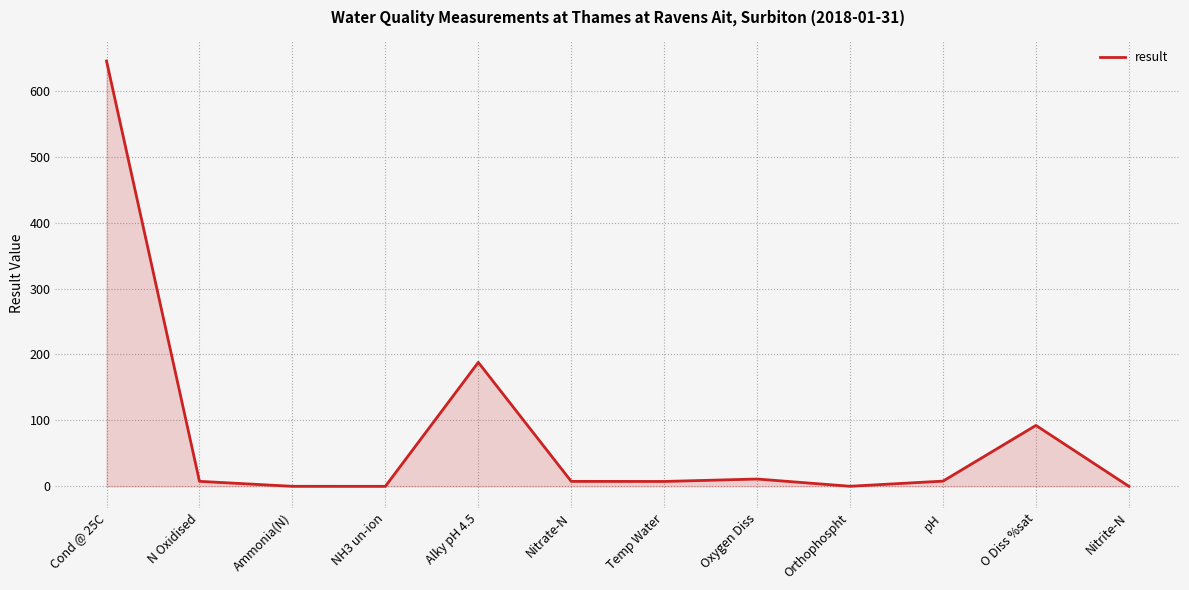

How many distinct data groups are displayed?

1